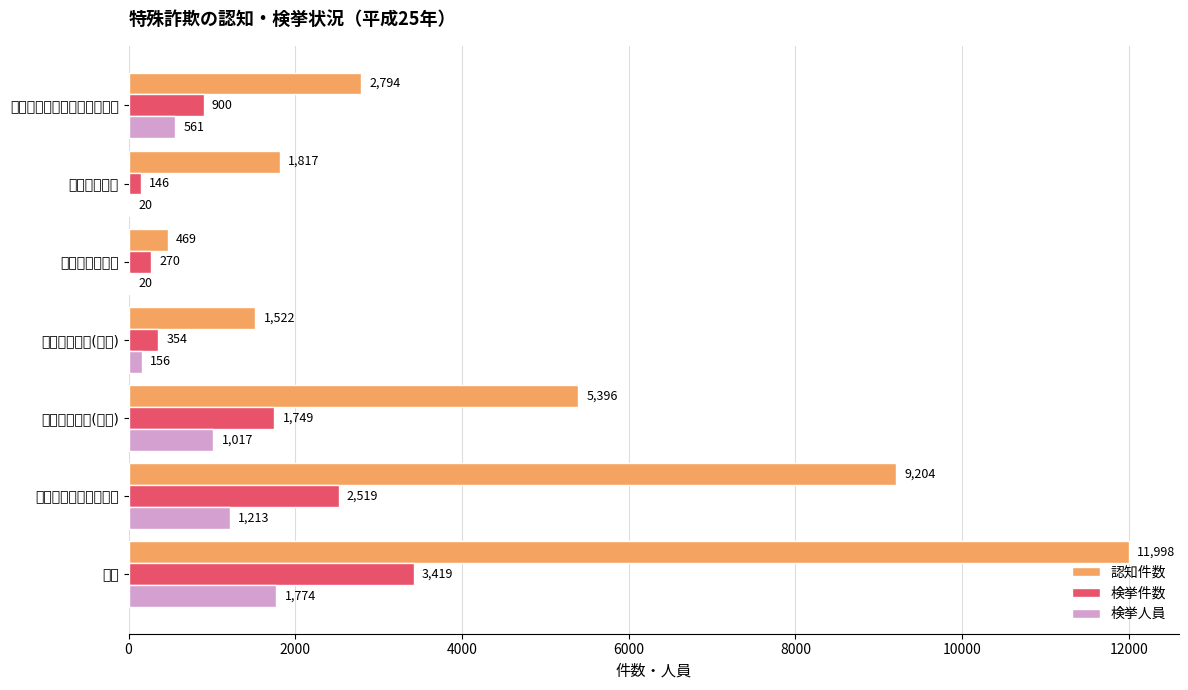

What are all the series names shown in the legend?

認知件数, 検挙件数, 検挙人員